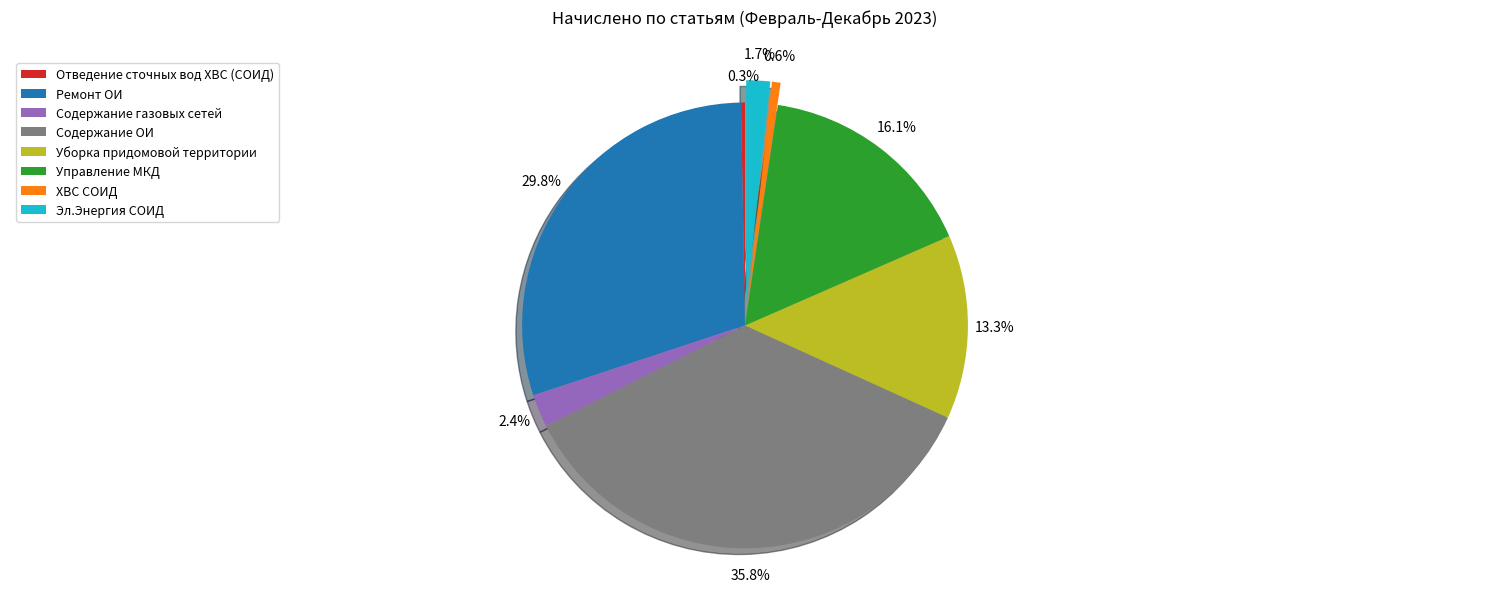

Does any single category account for the majority?

No